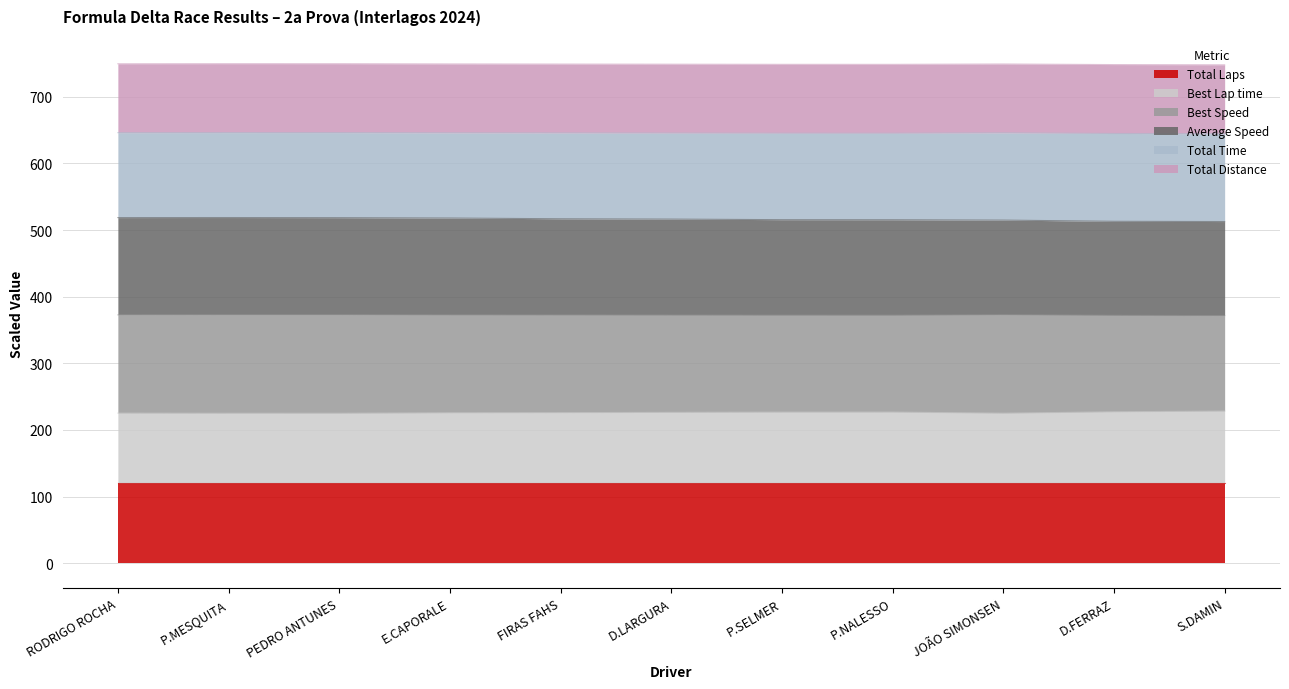

The value of Average Speed at P.NALESSO is 284.5. True or false?

False